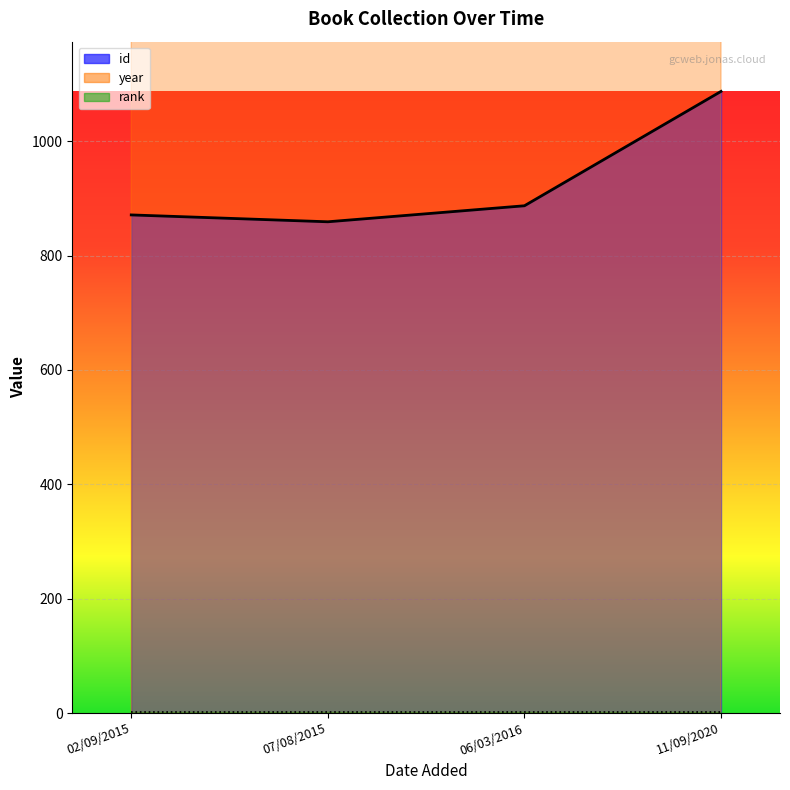

Reading right to left, what are all the values shown in this chart?

id: 11/09/2020=1087	06/03/2016=887	07/08/2015=859	02/09/2015=871
year: 11/09/2020=2016	06/03/2016=2015	07/08/2015=2015	02/09/2015=2014